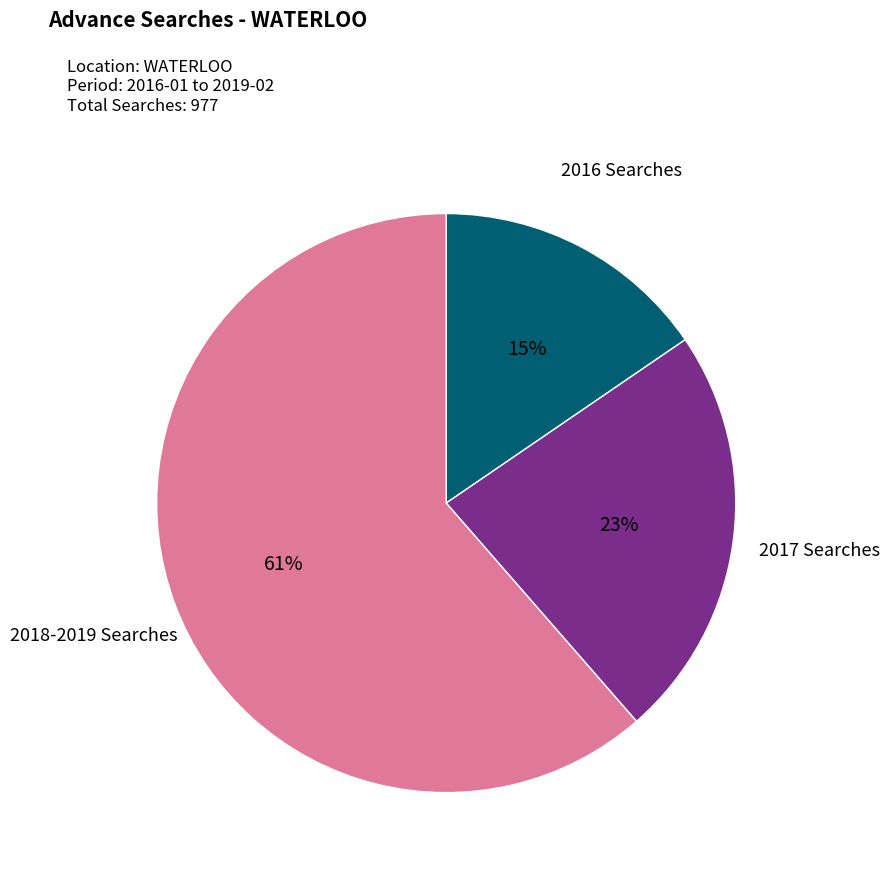

How many slices are in this pie chart?

3